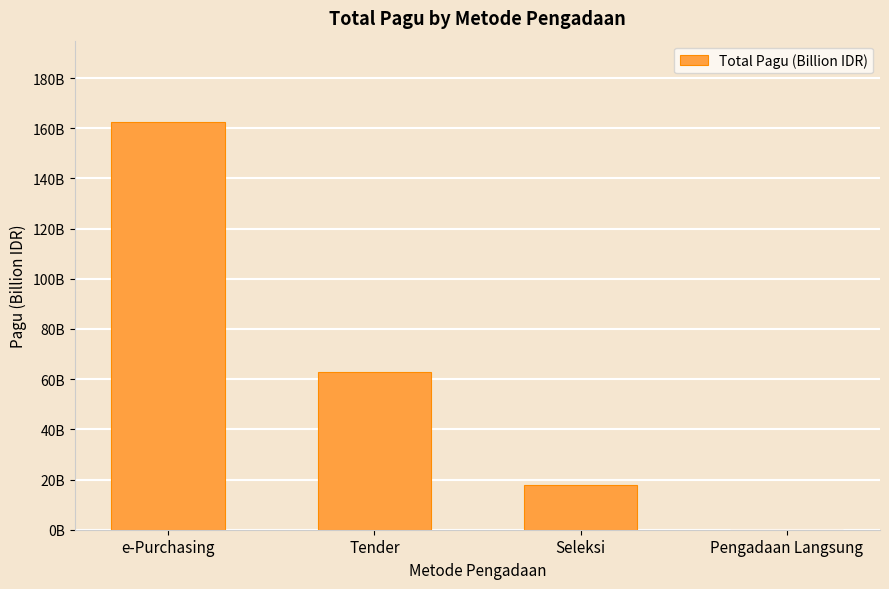

Are the bars grouped side by side (vs. stacked)?

No